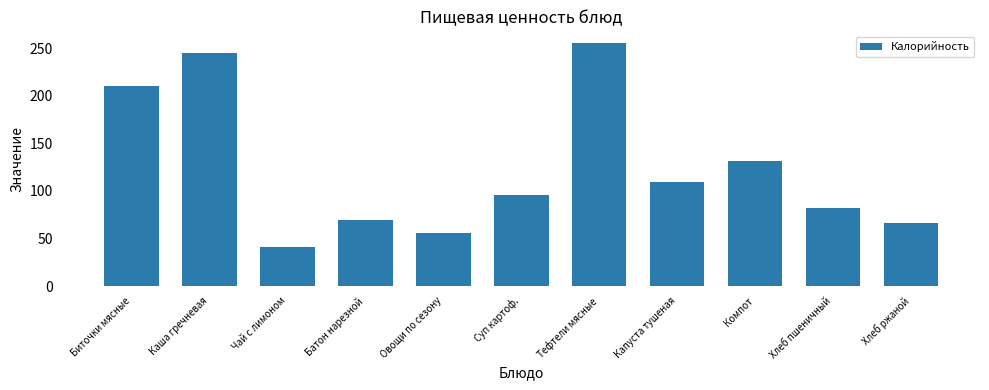

What is the sum of all values?

1359.1